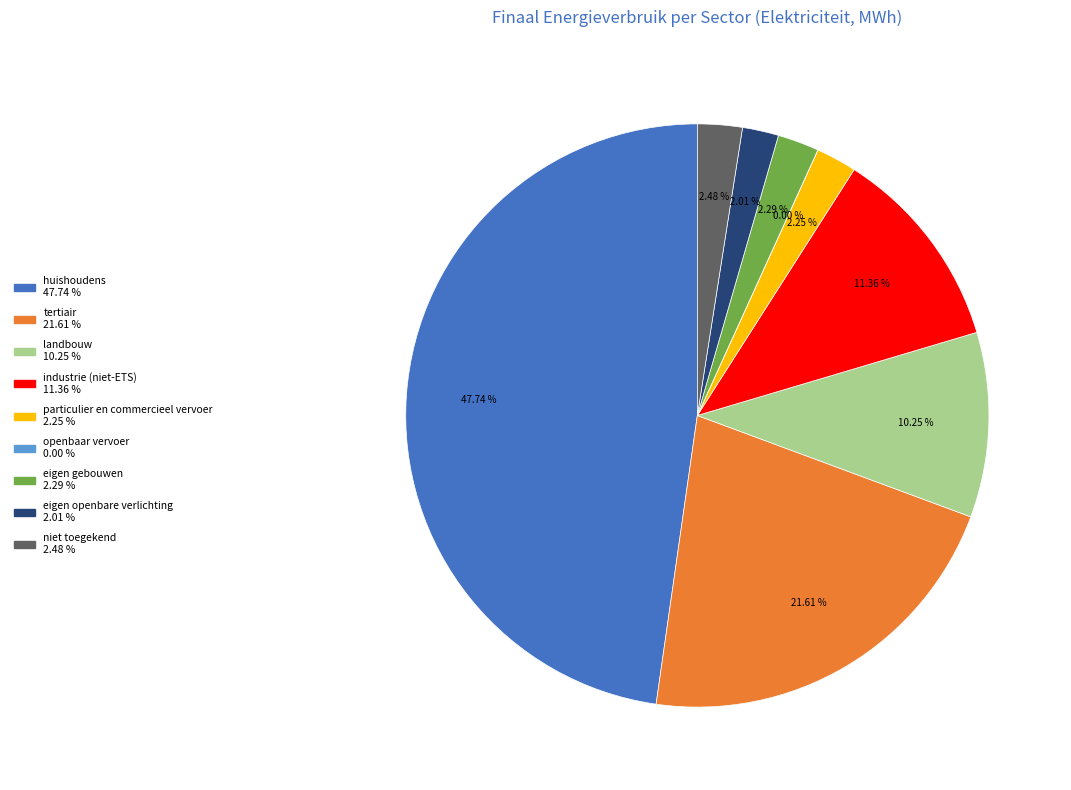

Does any single category account for the majority?

No